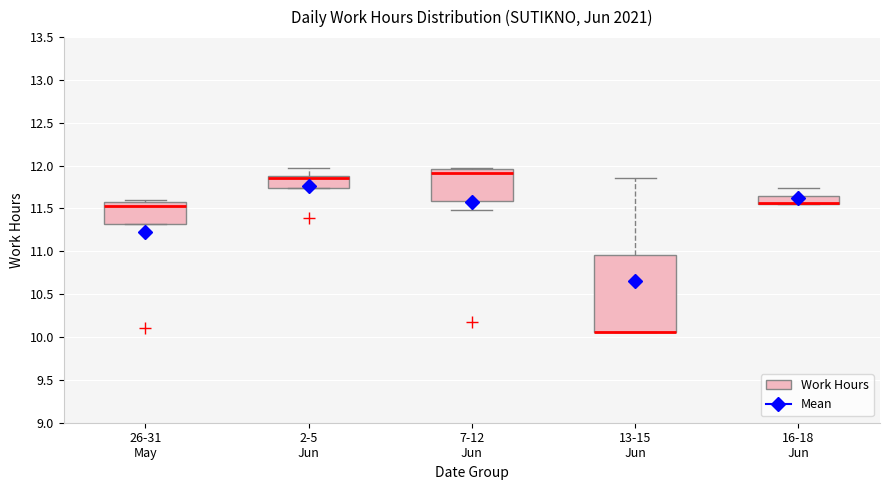

Where is the lower edge of the box for 13-15 Jun on the y-axis? The values are not printed on the chart, so give them approximately, as read against the axis.

10.05